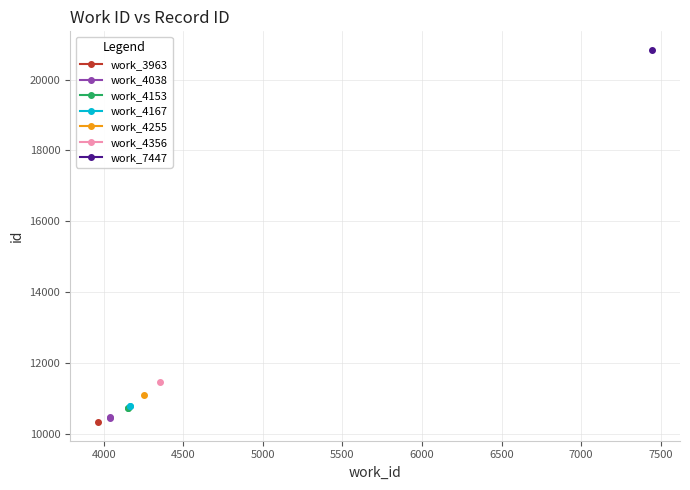

How many values in the work_4153 series are below 10727?

1